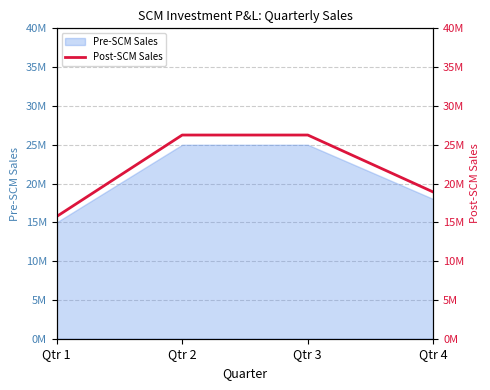

What is the value of the 1st point from the left?

15750000